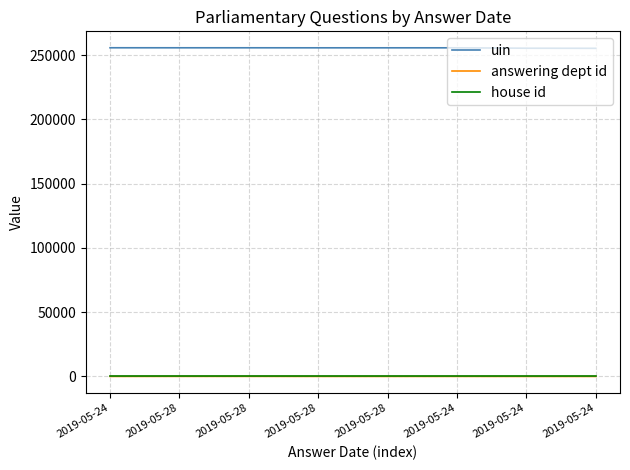

What are all the series names shown in the legend?

uin, answering dept id, house id